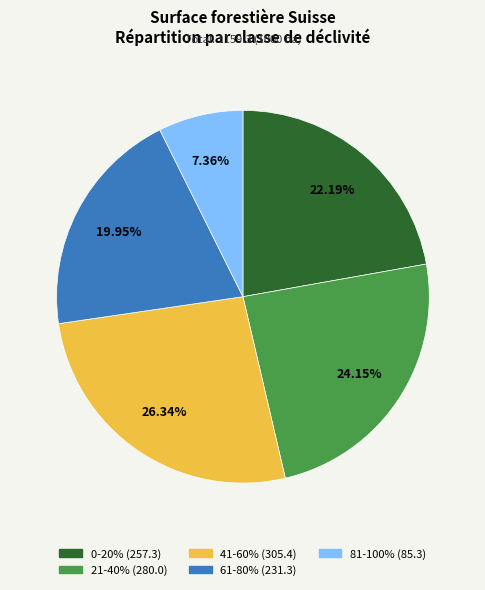

Is there any slice that represents more than half of the pie?

No